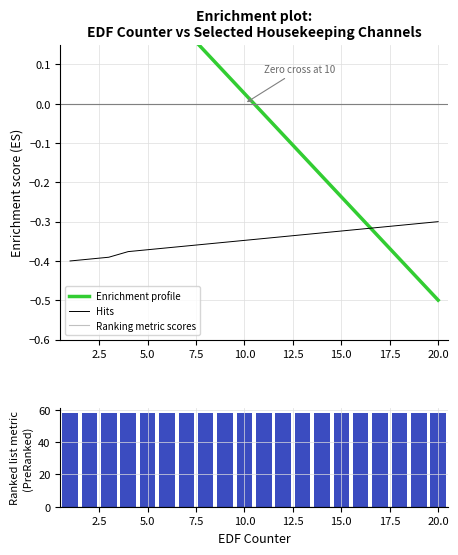

At how many categories does at least one series exceed 17?

20